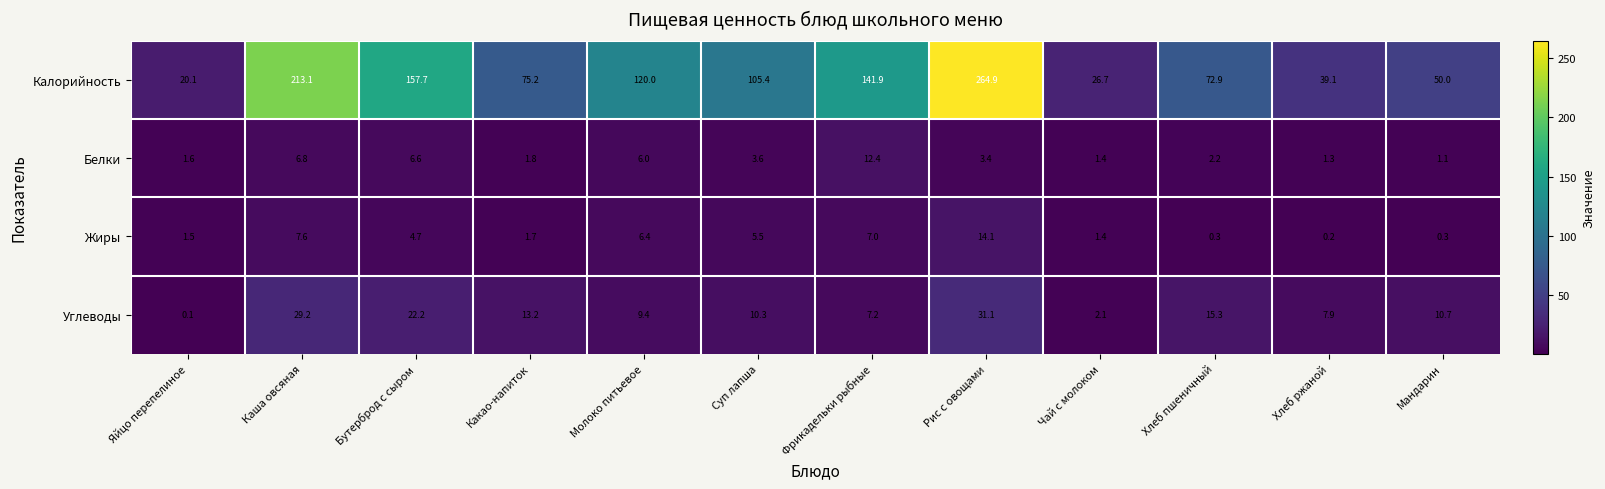

Where does the Углеводы series first go above 10?

Каша овсяная